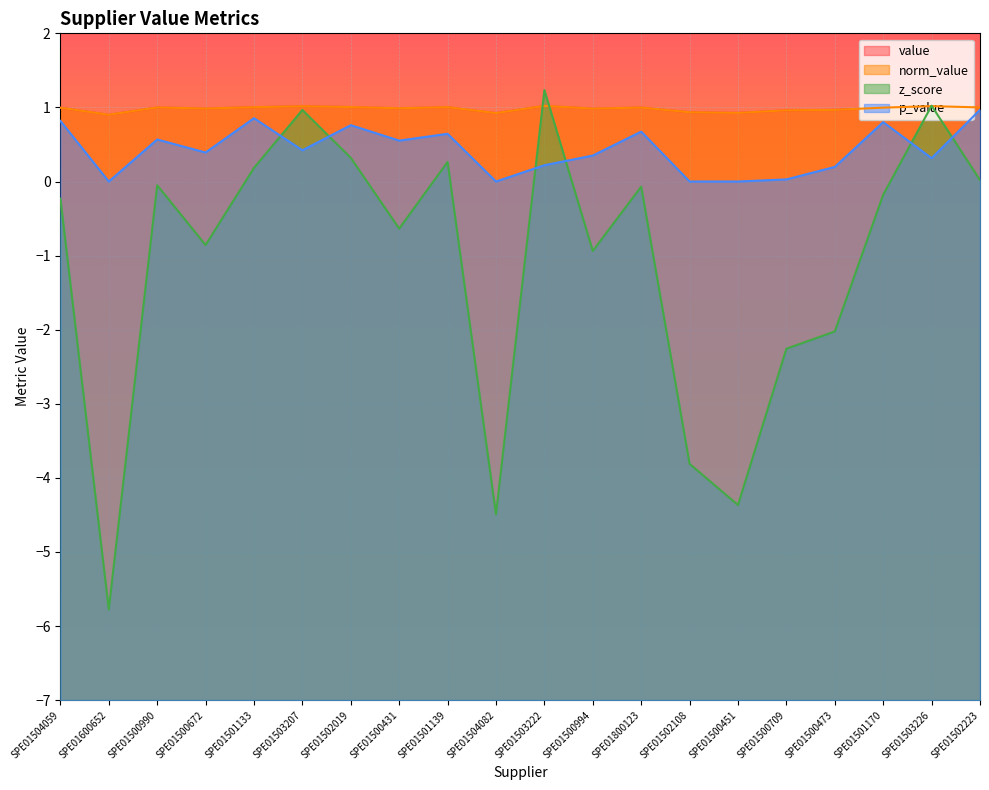

What is the label of the 16th point from the left?

SPE01500709